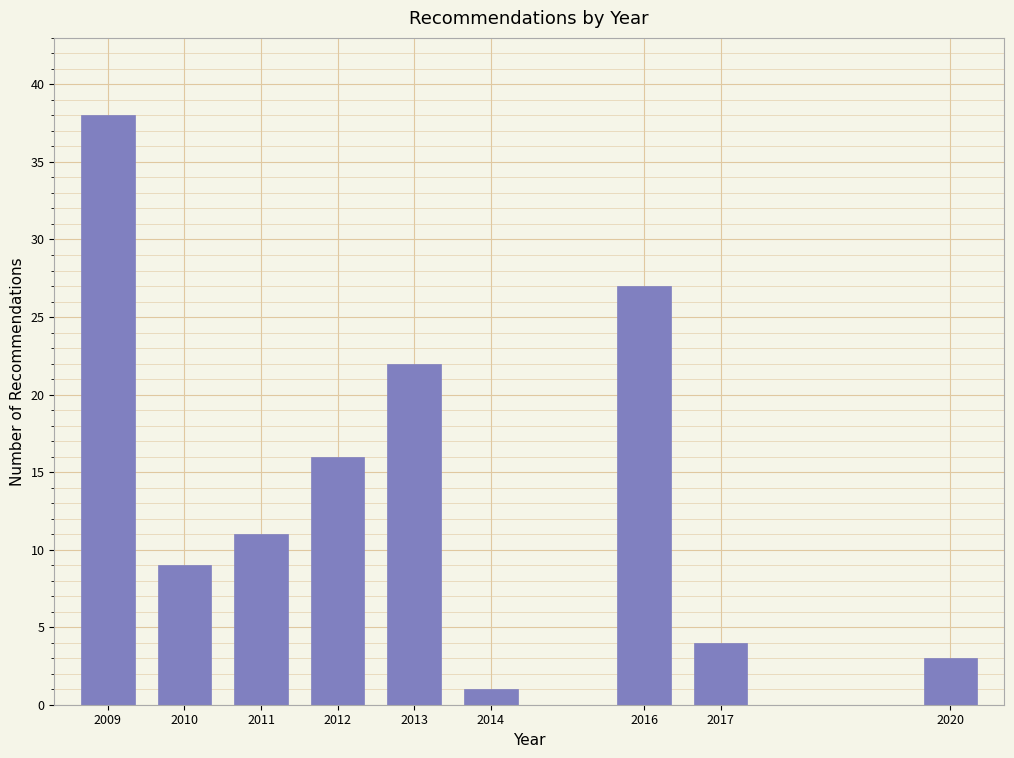

Reading left to right, list all the values displayed in this chart.

2009=38	2010=9	2011=11	2012=16	2013=22	2014=1	2016=27	2017=4	2020=3